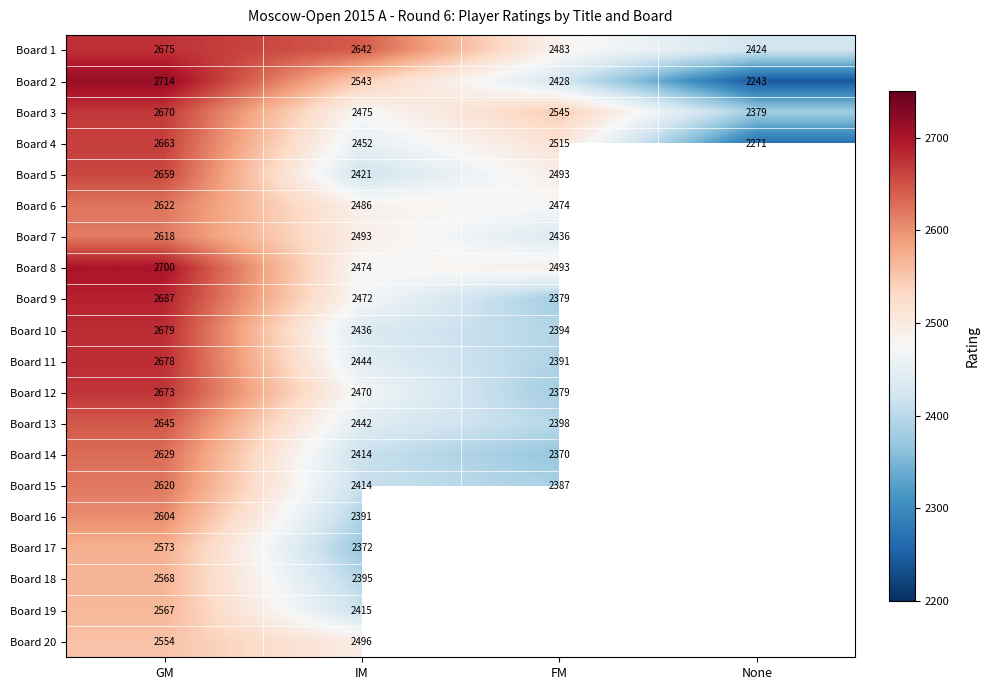

Which has a higher value, None or FM?

FM